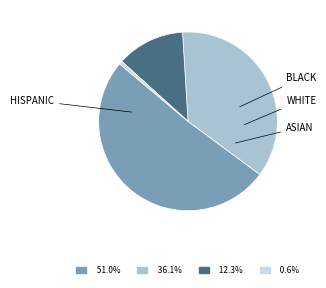

Is there a majority slice in this chart?

Yes